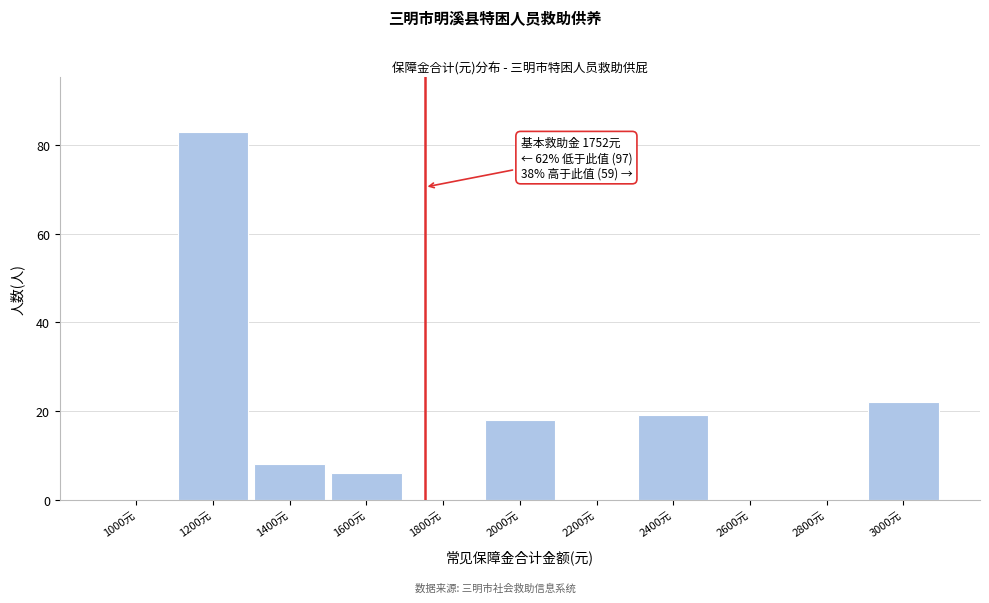

Which range on the x-axis has the tallest bar?

1100 to 1300